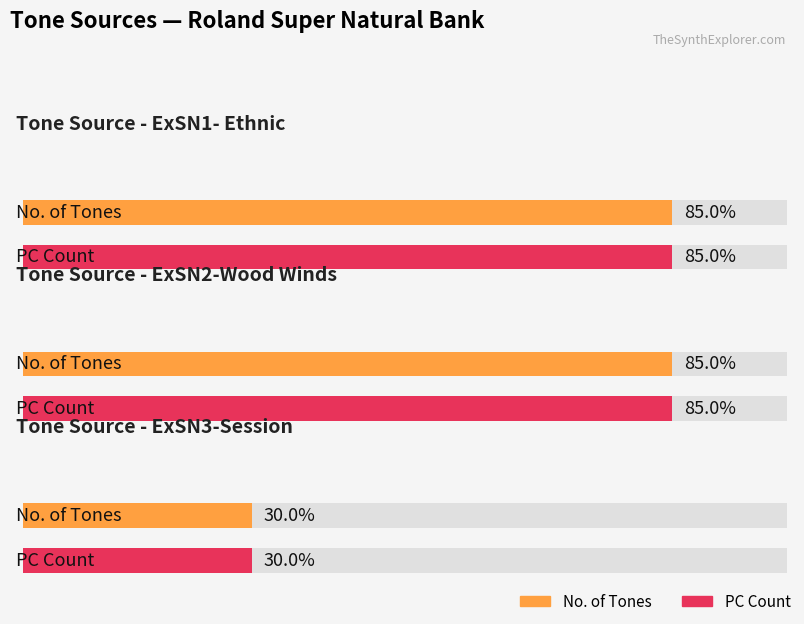

At which label is the value closest to 11?

ExSN3-Session